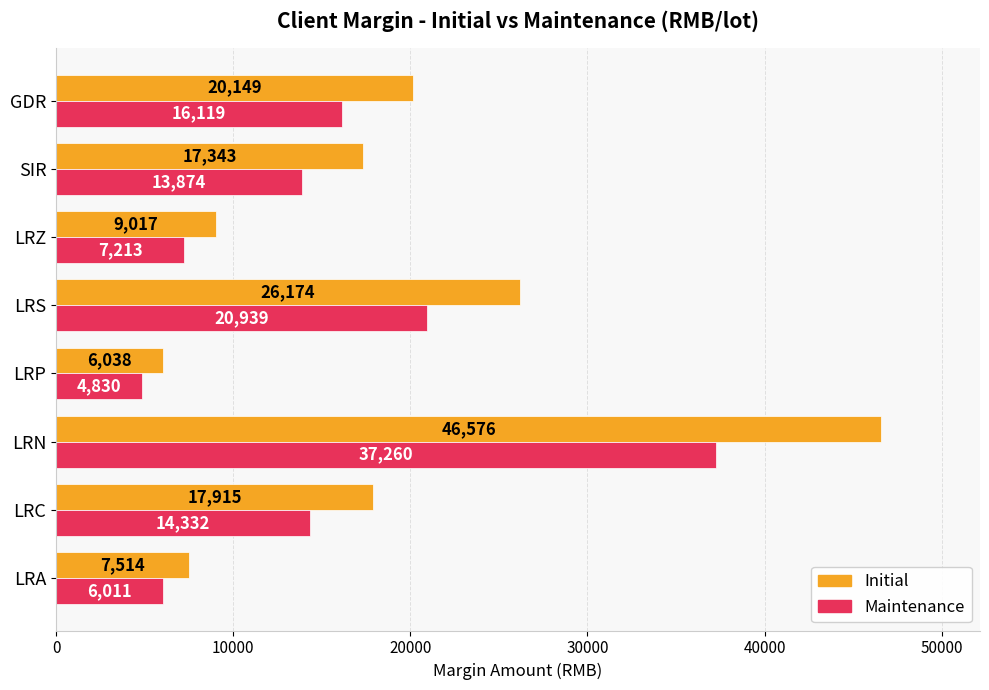

Which series has the widest spread of values?

Initial